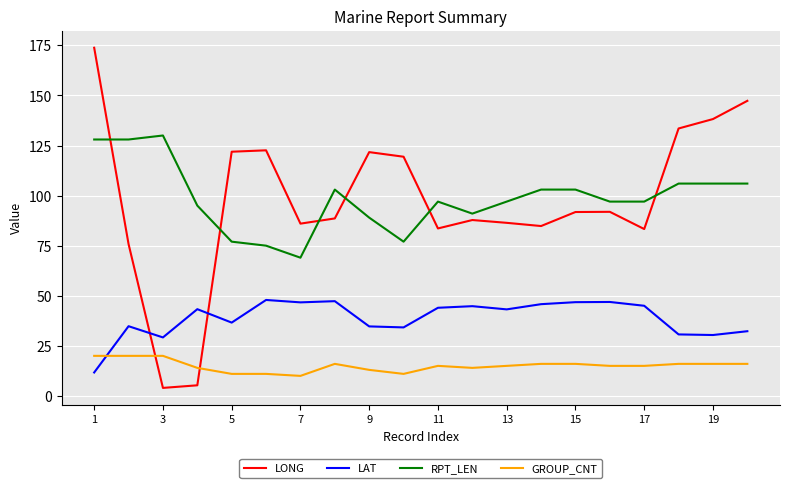

Which series has the largest range (max minus min)?

LONG